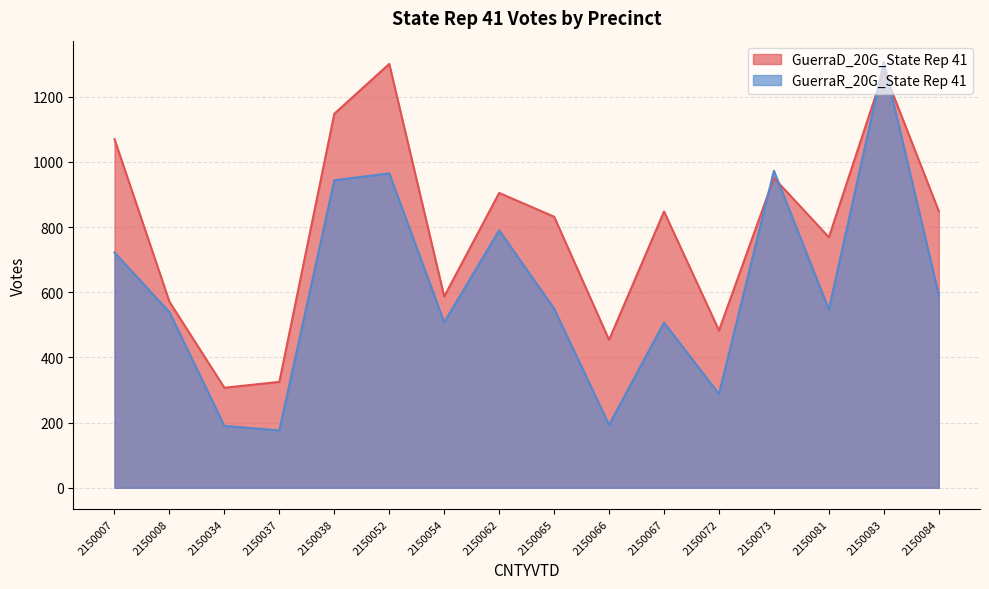

Which category has the highest value across all series?

2150083